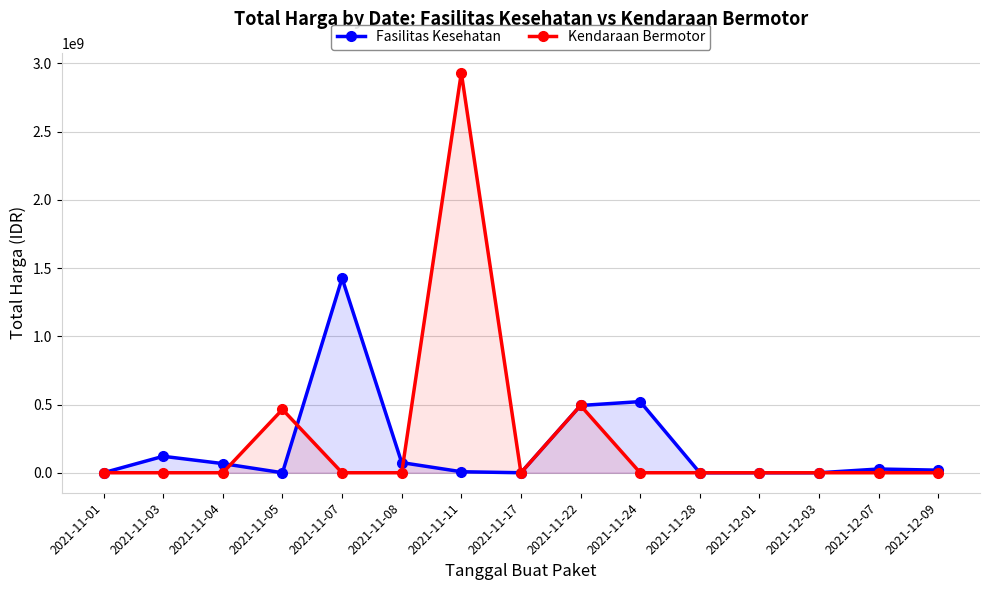

How many lines are shown in the chart?

2